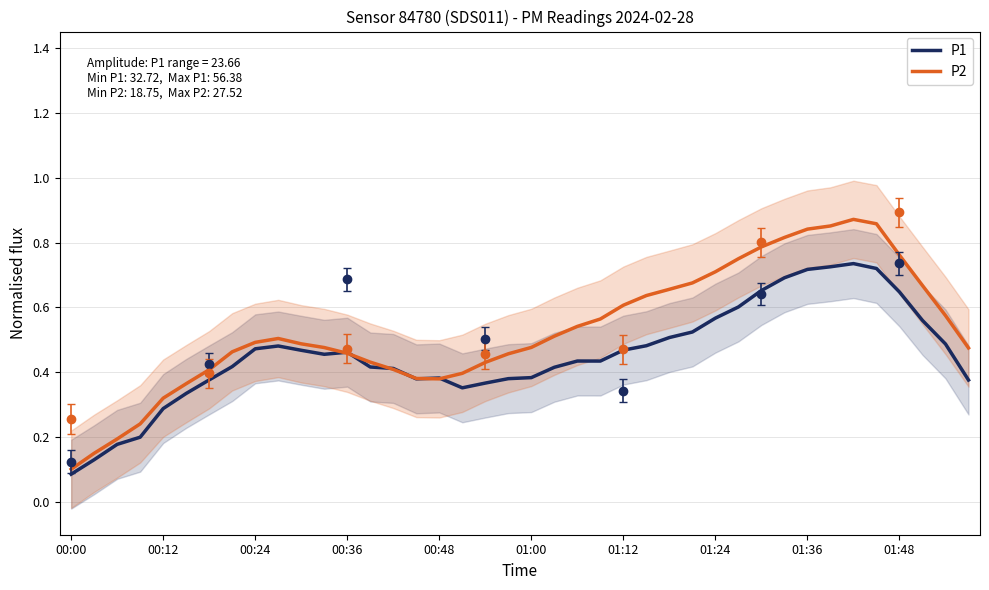

Which category has the lowest value in the P2 series?

00:00